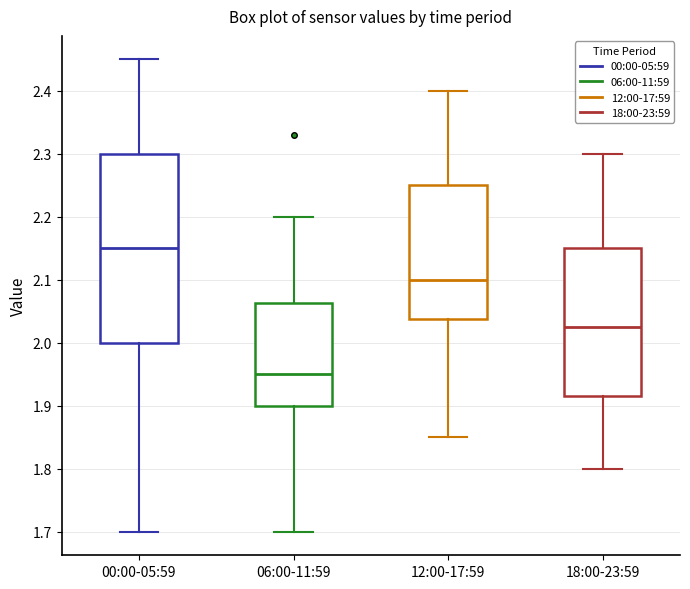

Where is the upper edge of the box for 00:00-05:59 on the y-axis? The values are not printed on the chart, so give them approximately, as read against the axis.

2.30